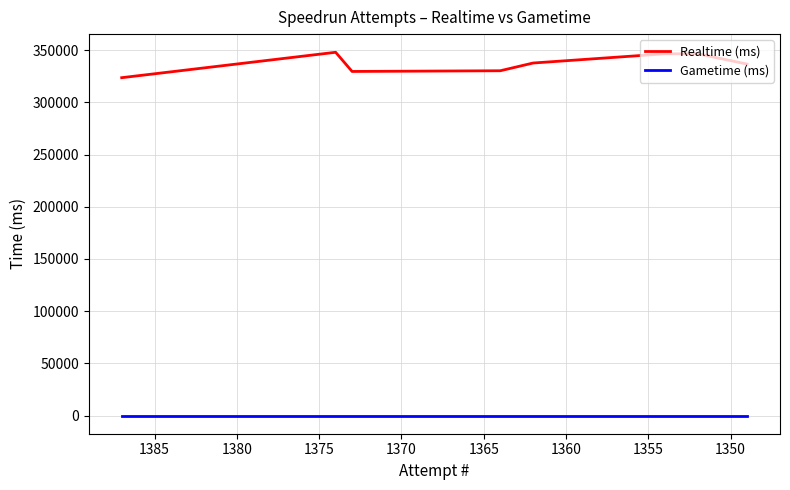

True or false: Realtime (ms) and Gametime (ms) intersect in this chart.

False